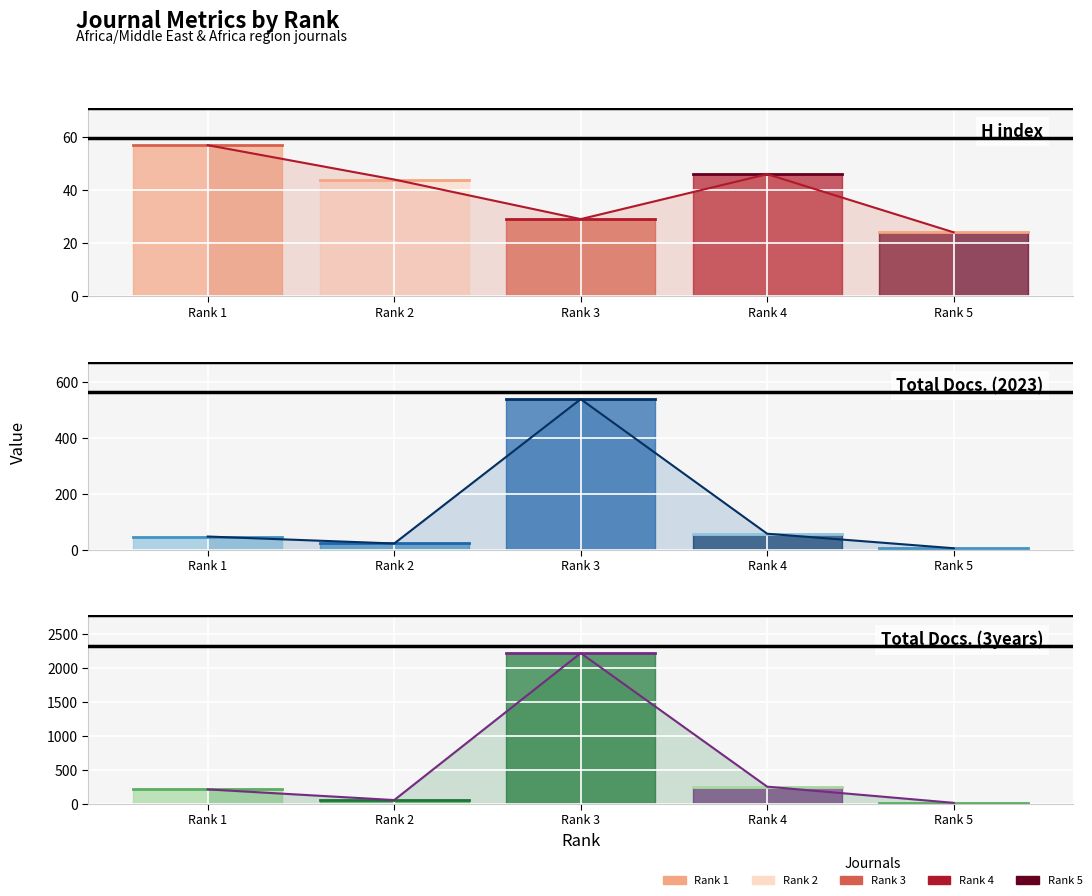

What is the value of the Total Docs. (3years) (line) point at the 2nd from the left?

52